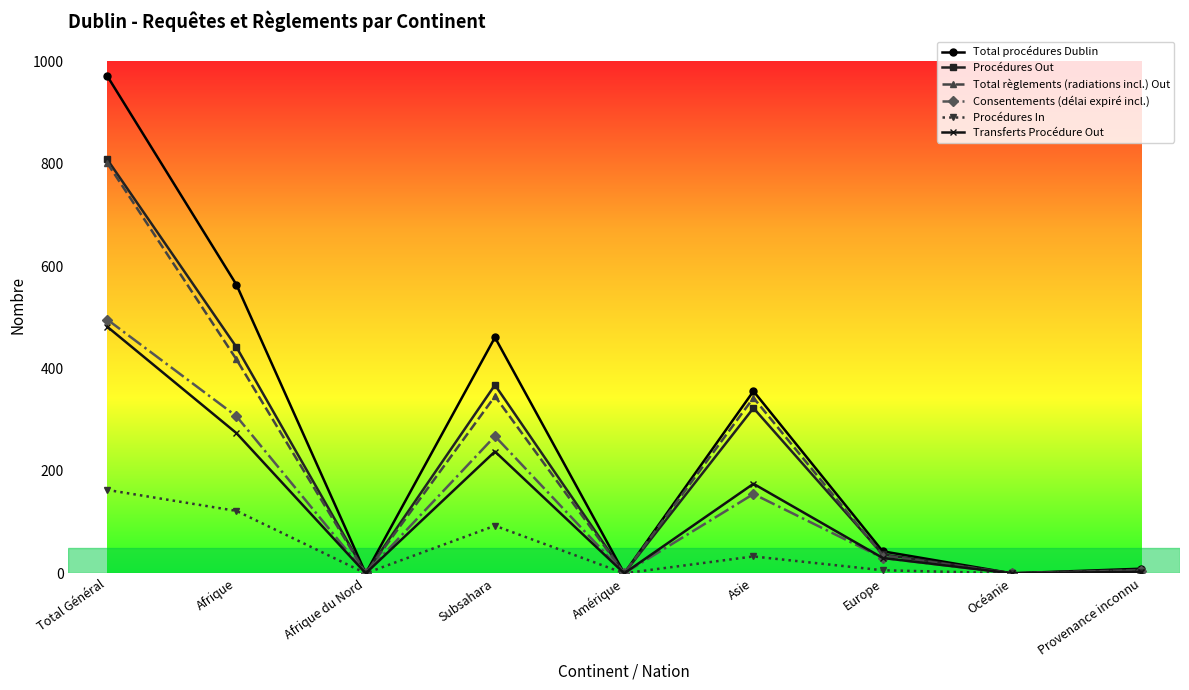

Does the chart have visible grid lines?

No